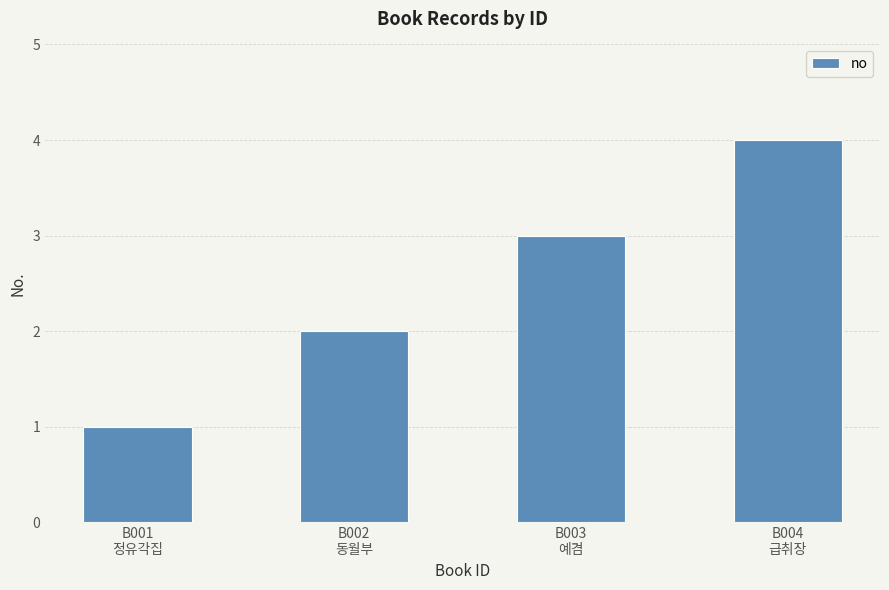

What is the difference between the values at B004
급취장 and B001
정유각집?

3